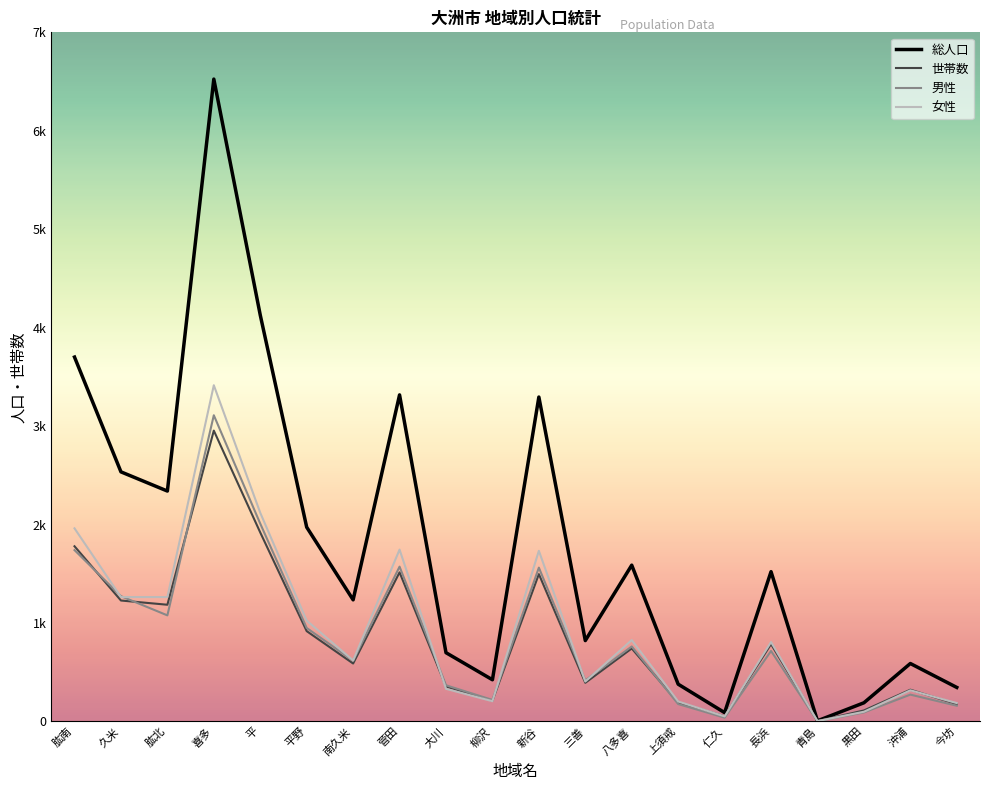

True or false: 世帯数 and 男性 intersect in this chart.

True